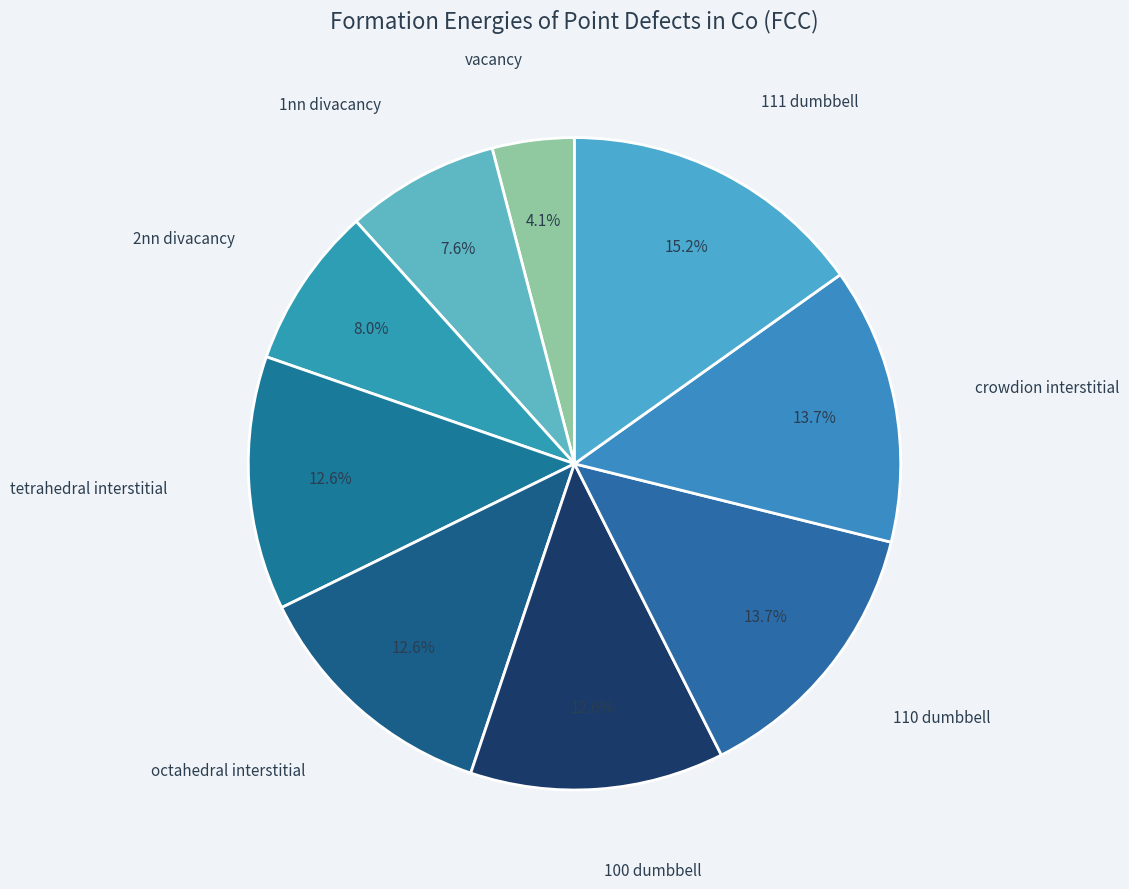

To the nearest percent, what portion does crowdion interstitial represent?

14%